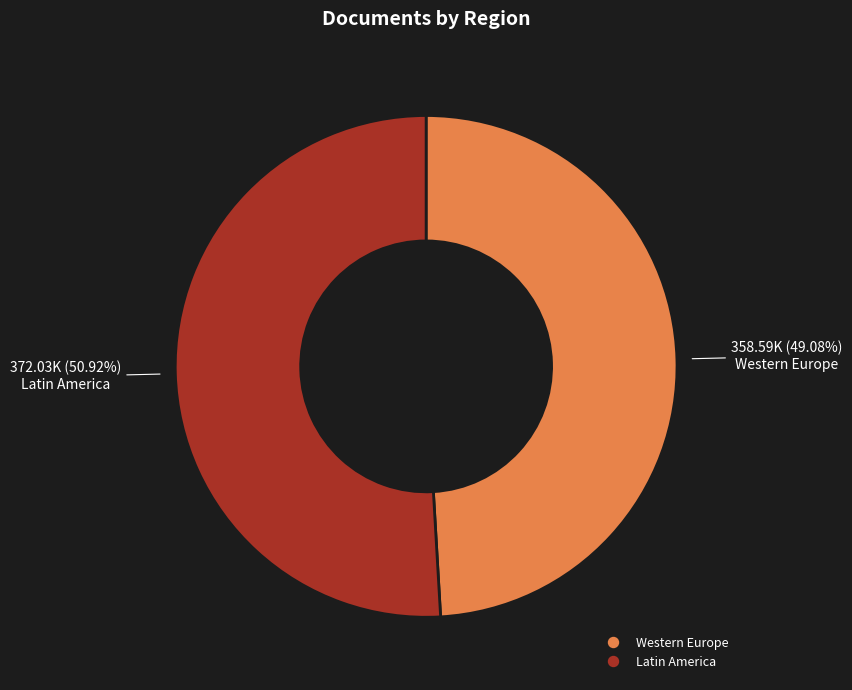

Is there any slice that represents more than half of the pie?

Yes